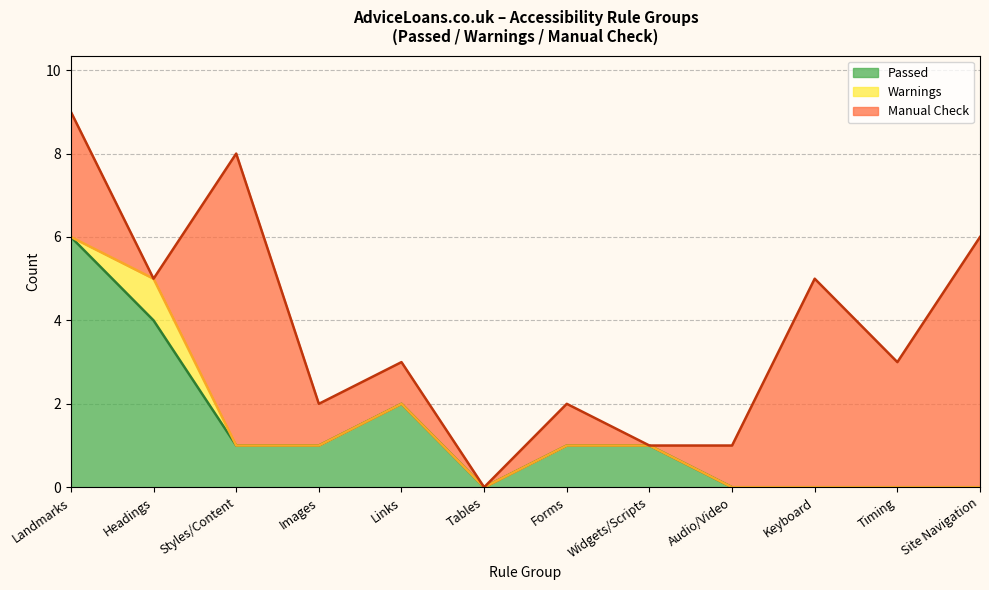

Which series has the widest spread of values?

Manual Check